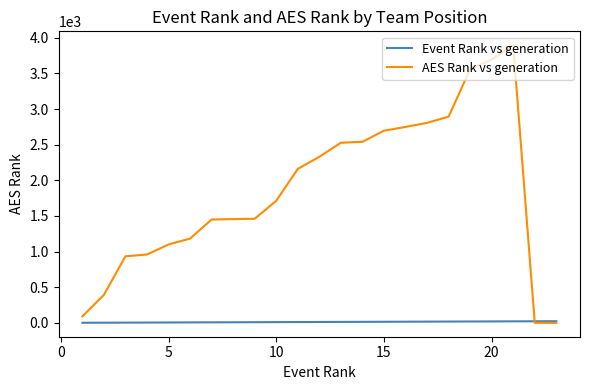

Rank the series by their maximum value, from lowest to highest.

Event Rank vs generation, AES Rank vs generation